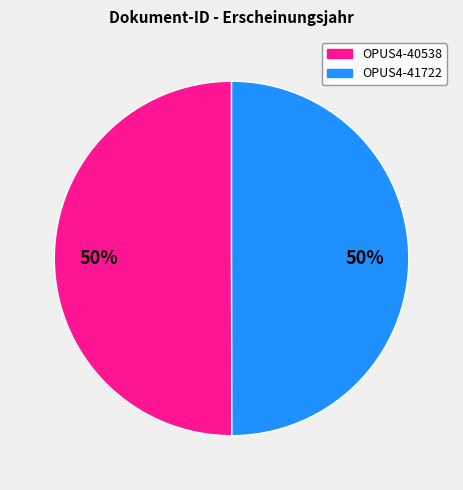

Do OPUS4-40538 and OPUS4-41722 together represent more than half of the pie?

Yes